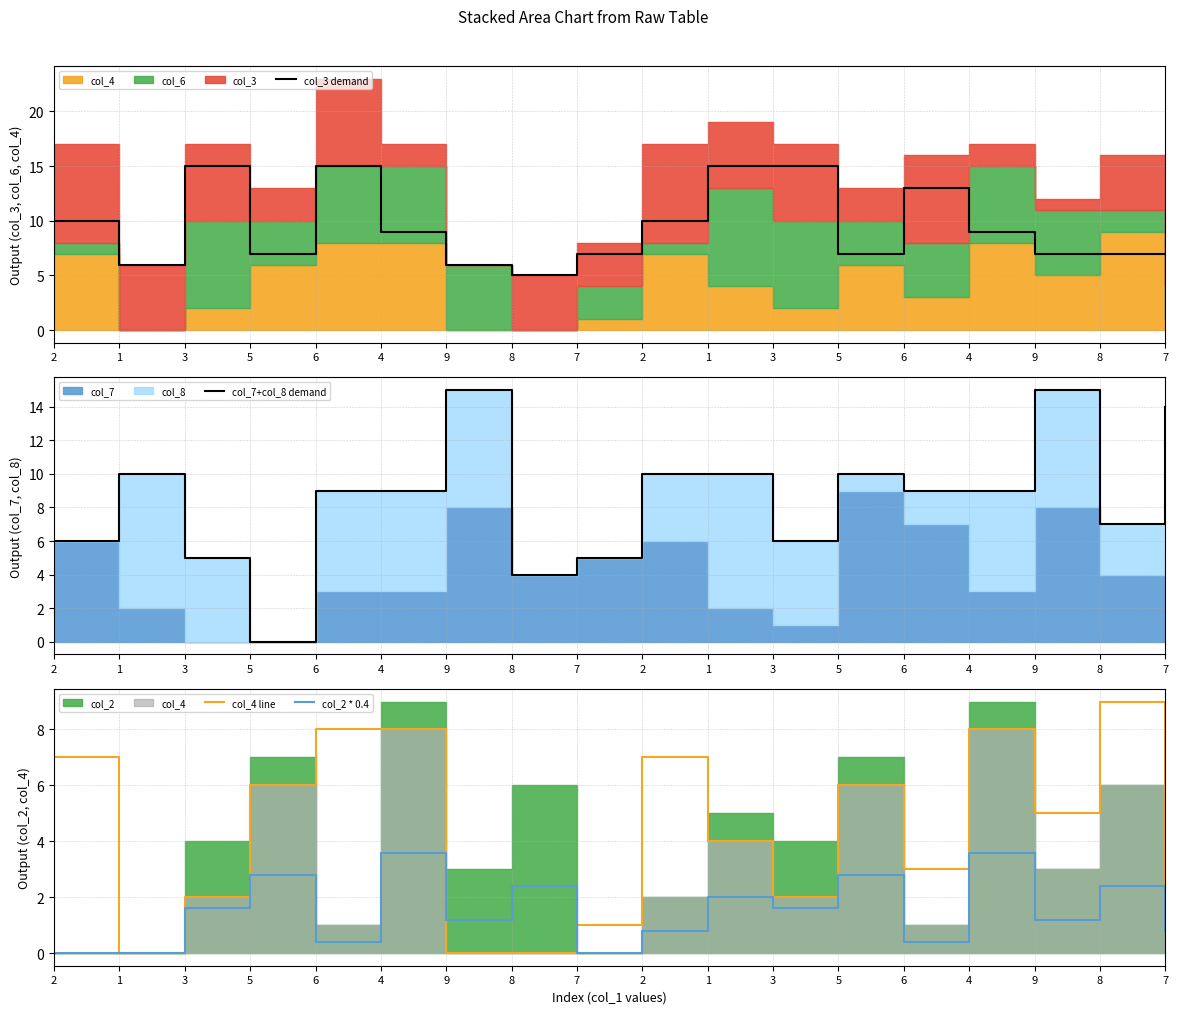

Rank the series by their maximum value, from highest to lowest.

col_3 demand, col_7+col_8 demand, col_4 line, col_2 * 0.4